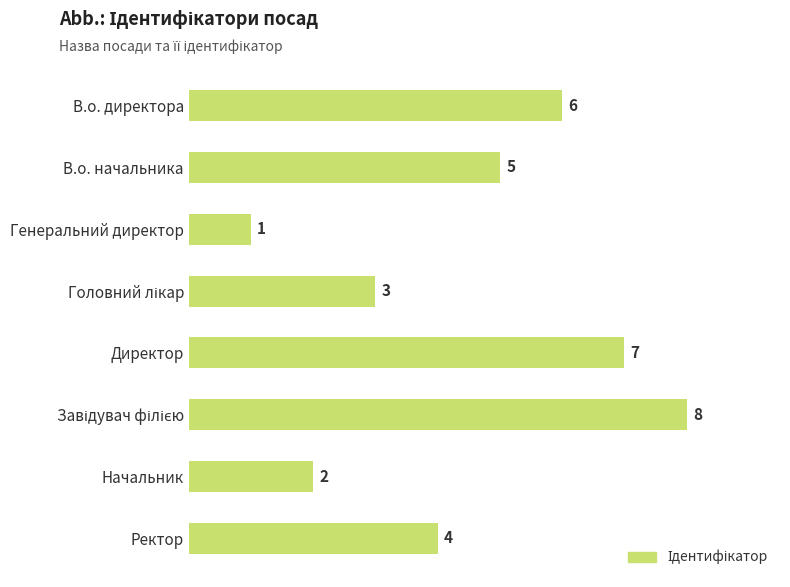

Where is the data nearest to the value 4?

Ректор